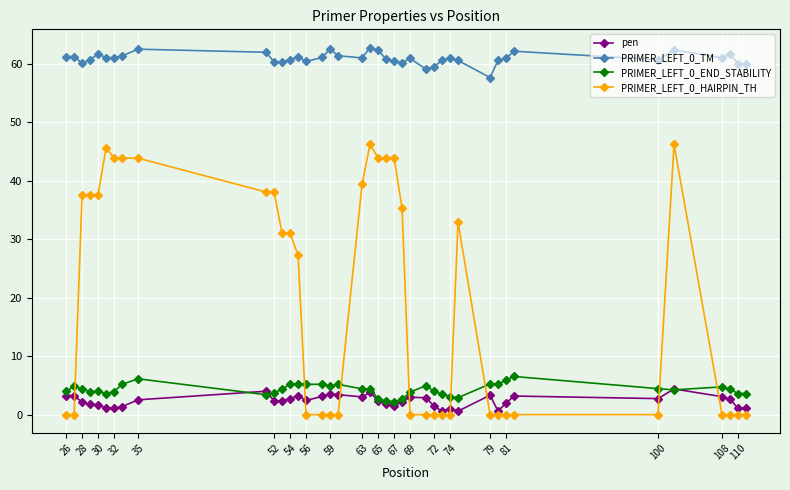

True or false: PRIMER_LEFT_0_TM has more than 1 points higher than both neighbors.

True